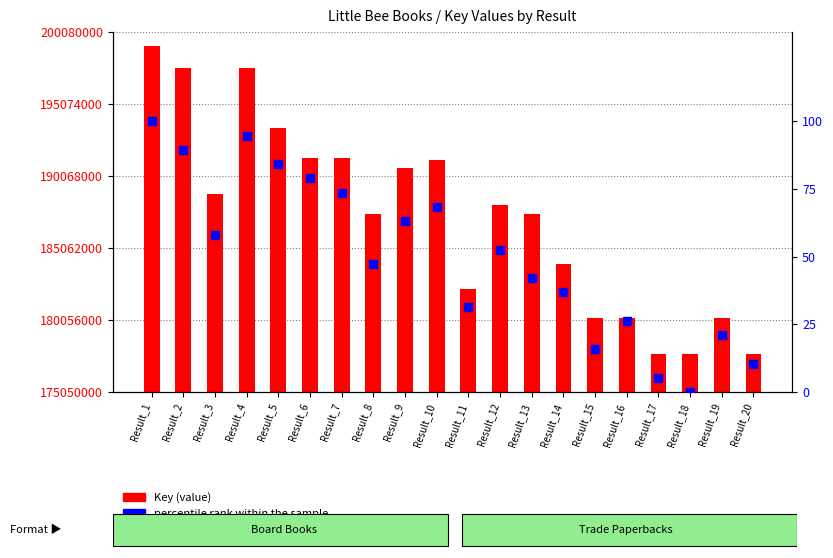

Which series contains the lowest Y value?

percentile rank within the sample